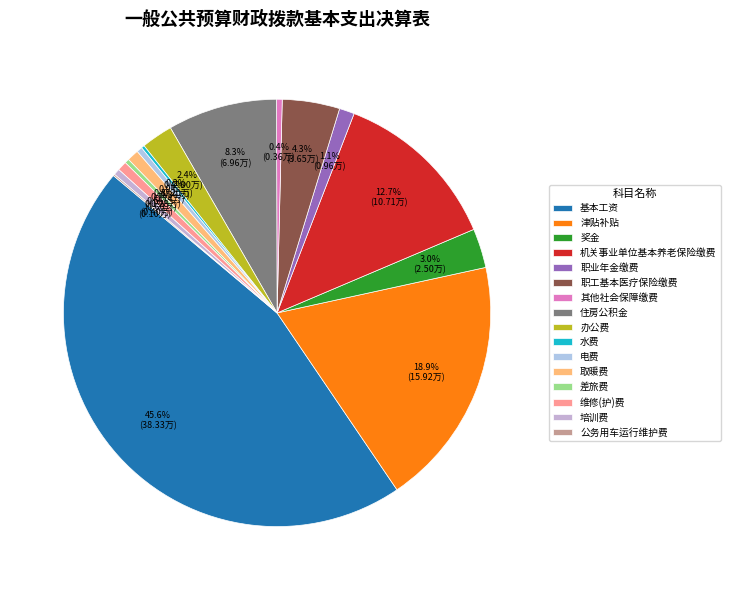

Is there any slice that represents more than half of the pie?

No